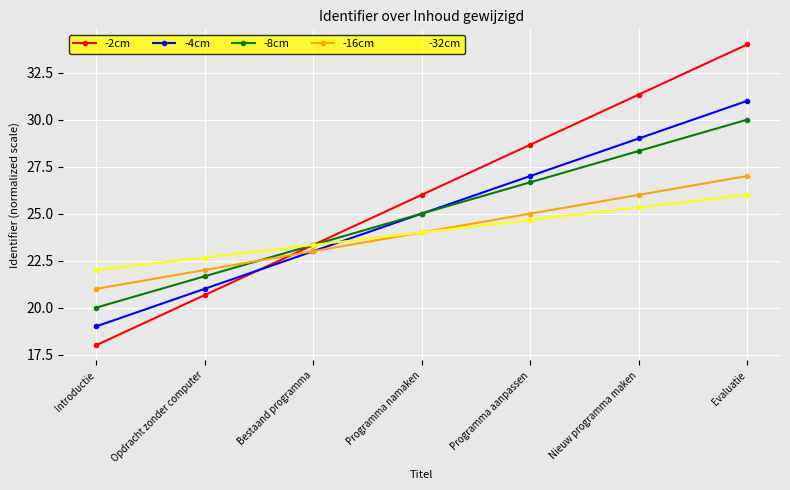

Is the value of -16cm at Bestaand programma greater than the value of -8cm at Opdracht zonder computer?

Yes